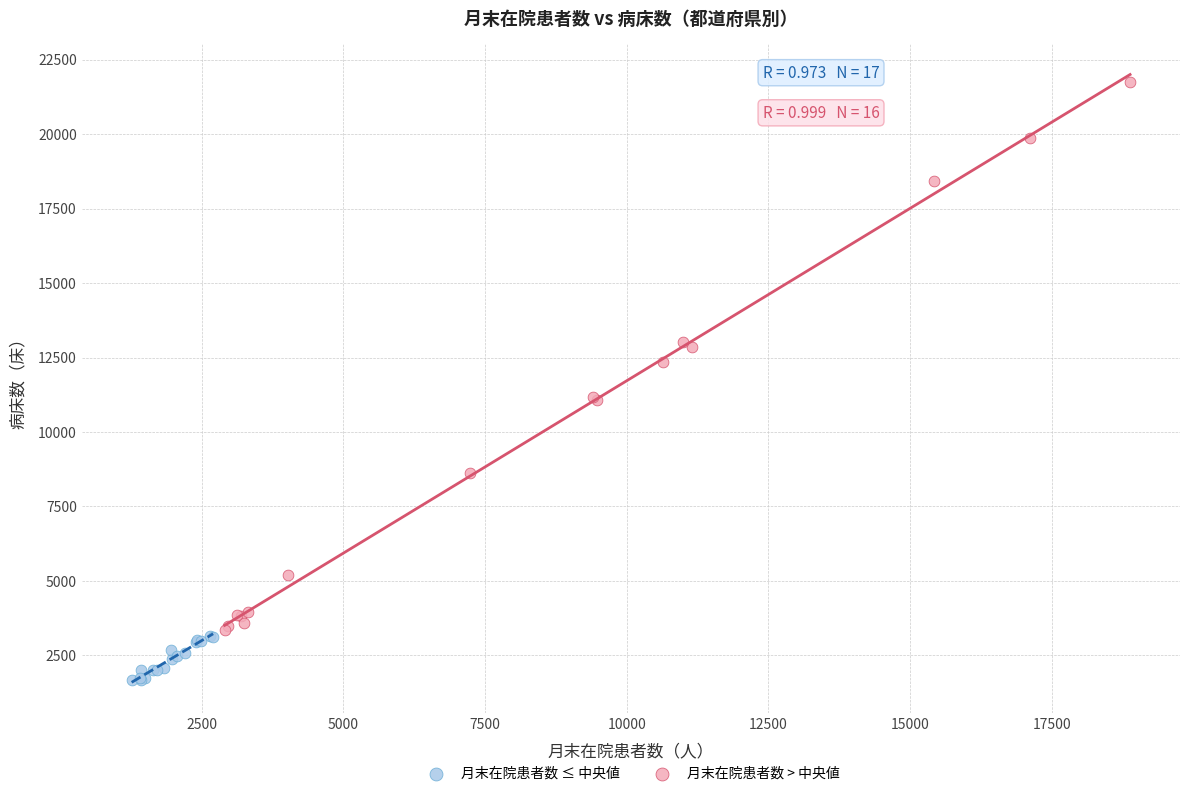

What are all the series names shown in the legend?

月末在院患者数 ≤ 中央値, 月末在院患者数 > 中央値